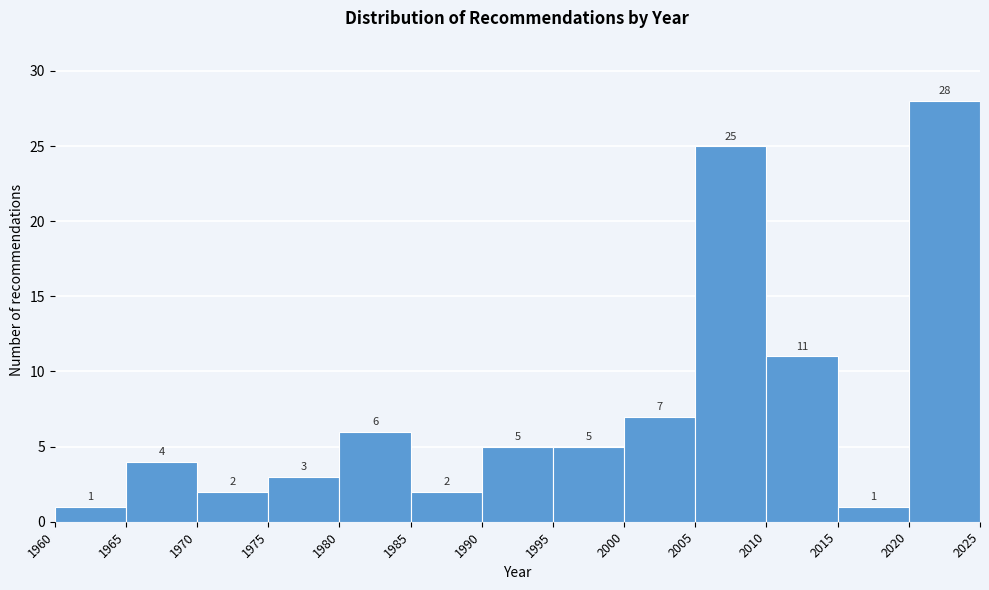

Reading left to right, list every bar in this chart as the range it spans on the x-axis followed by its height.

1960 to 1965: 1
1965 to 1970: 4
1970 to 1975: 2
1975 to 1980: 3
1980 to 1985: 6
1985 to 1990: 2
1990 to 1995: 5
1995 to 2000: 5
2000 to 2005: 7
2005 to 2010: 25
2010 to 2015: 11
2015 to 2020: 1
2020 to 2025: 28